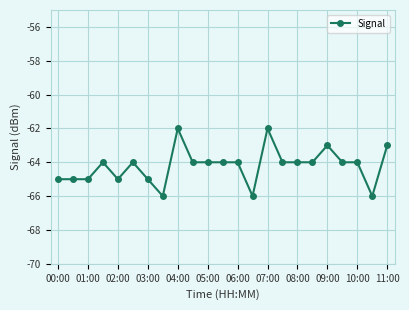

What is the maximum value shown in the chart?

-62